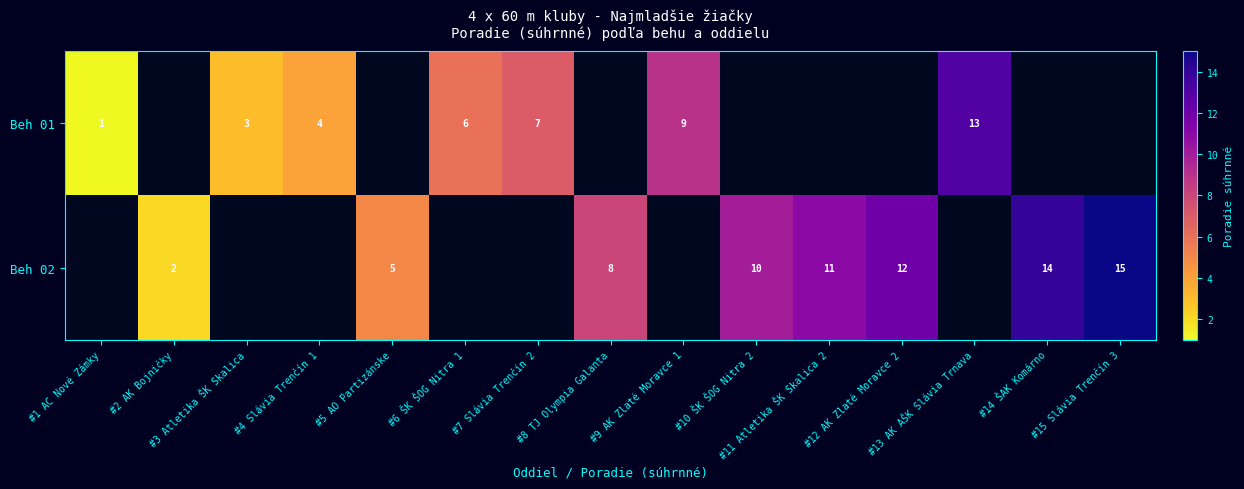

What is the lowest value of the Beh 01 series?

1.0